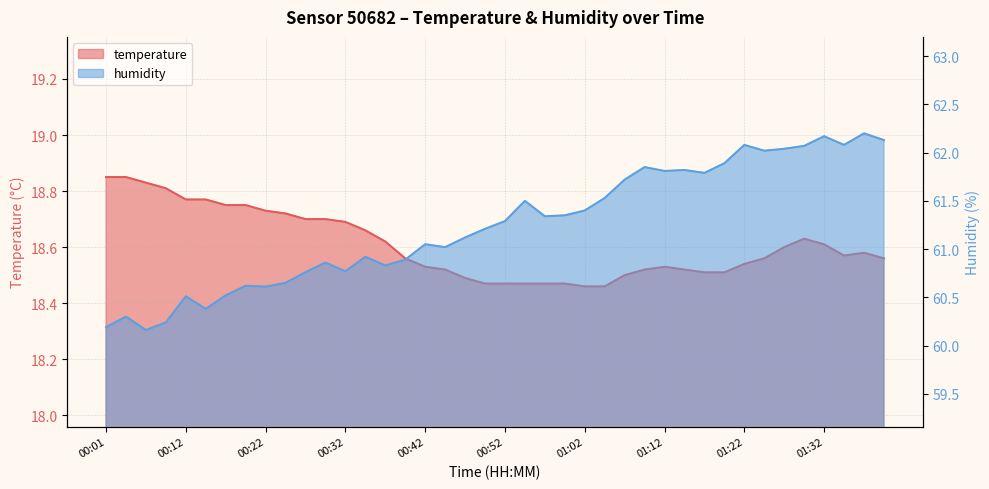

What is the value of the temperature point at the 15th from the left?

18.6